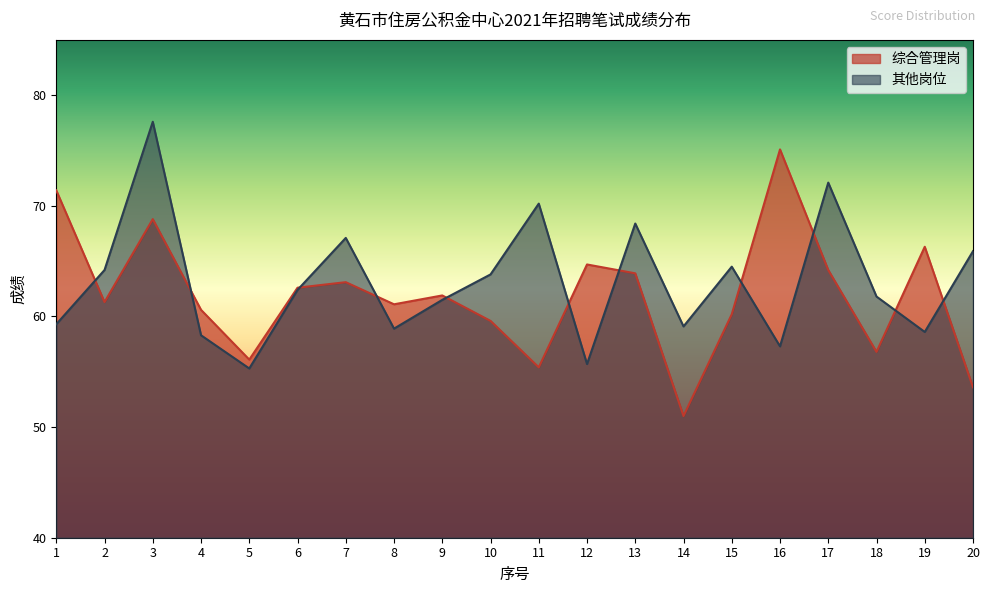

In 其他岗位, how many points are lower than both neighbors (excluding endpoints)?

6